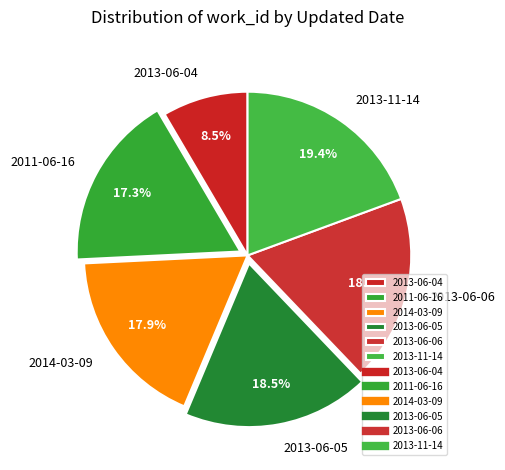

To the nearest percent, what is the difference between the 2011-06-16 and 2013-06-06 slice percentages?

1%